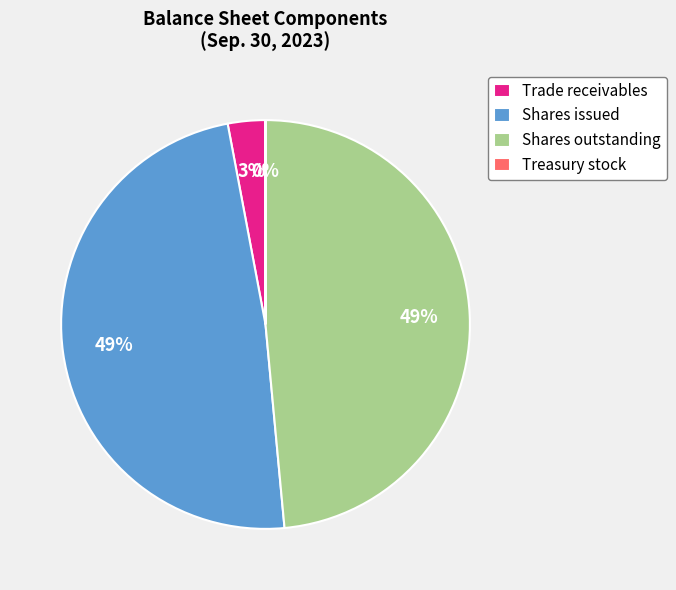

To the nearest percent, what is the difference between the largest and smallest slice percentages?

49%